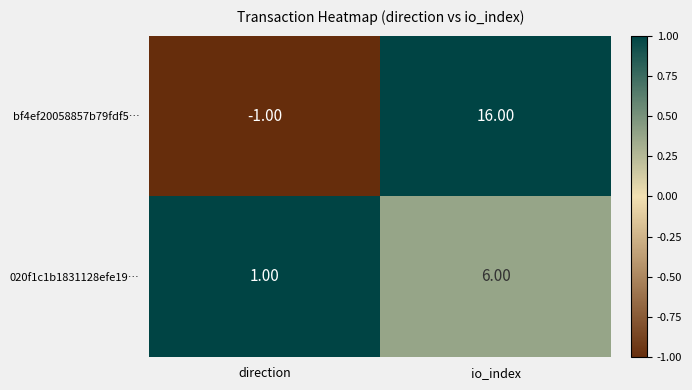

At io_index, list the series in order from smallest to largest.

020f1c1b1831128efe19…, bf4ef20058857b79fdf5…